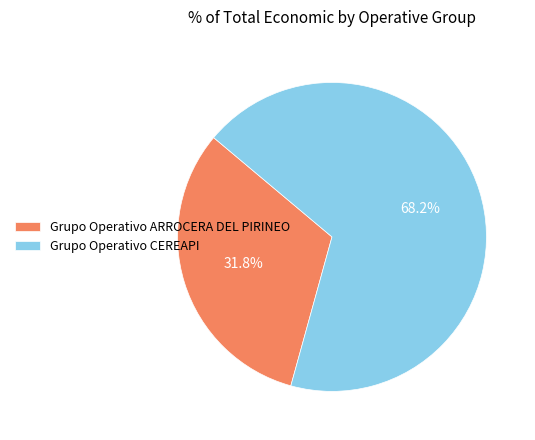

To the nearest percent, what portion does Grupo Operativo CEREAPI represent?

68%